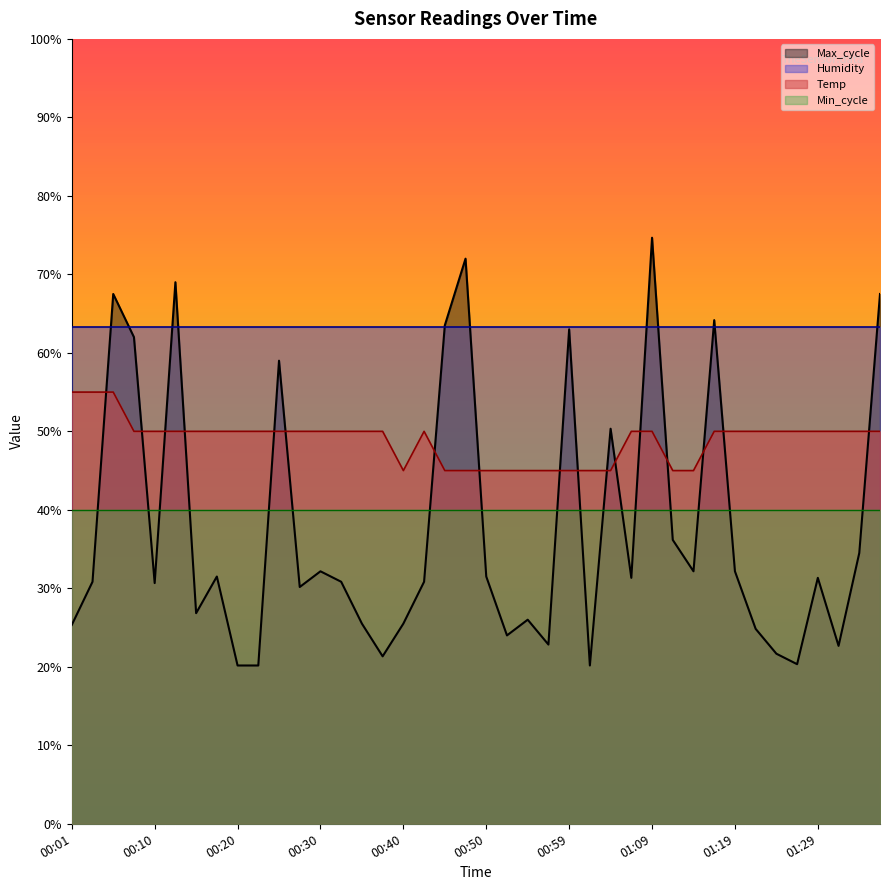

Which series has the largest total across all categories?

Humidity